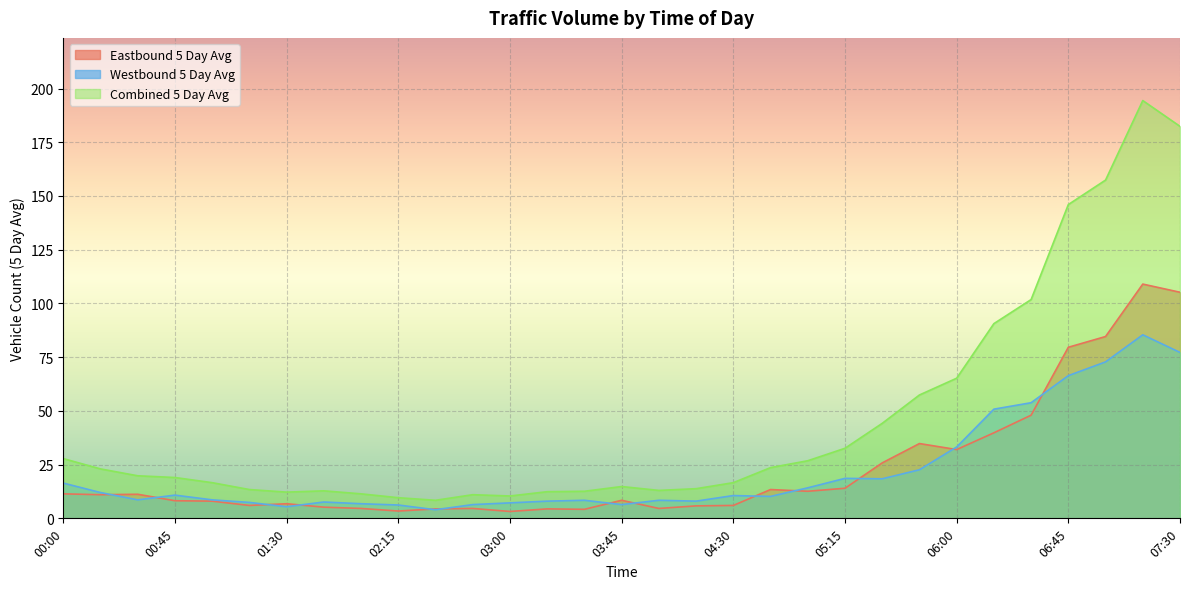

What is the sum of the Westbound 5 Day Avg values at 06:30 and 01:00?

62.4